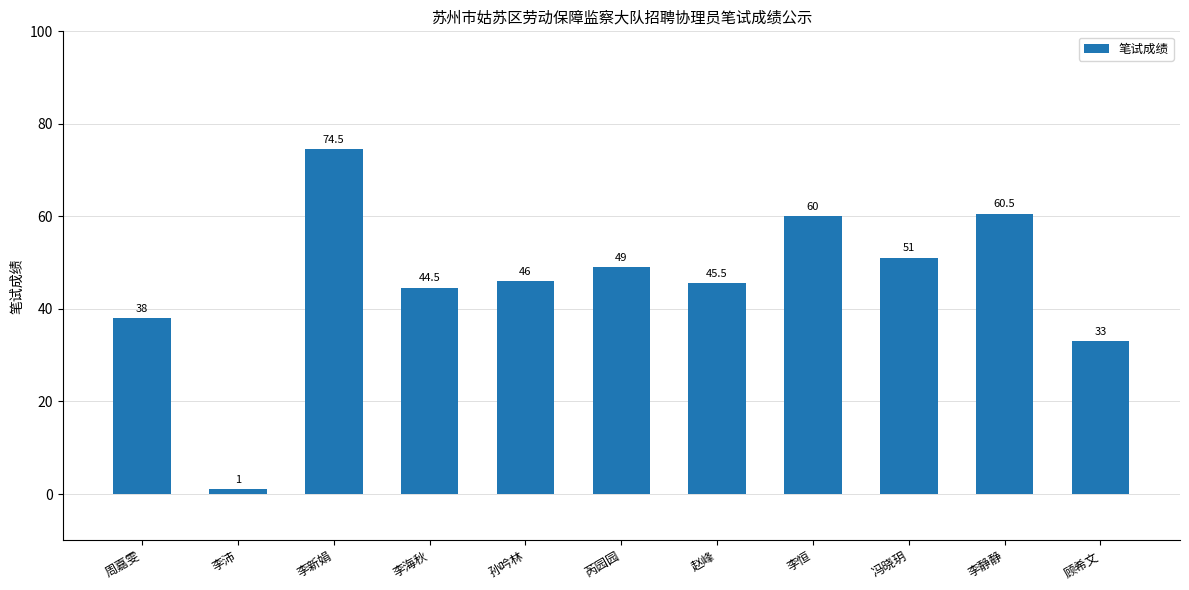

True or false: the data shows 8.3 at 顾希文.

False